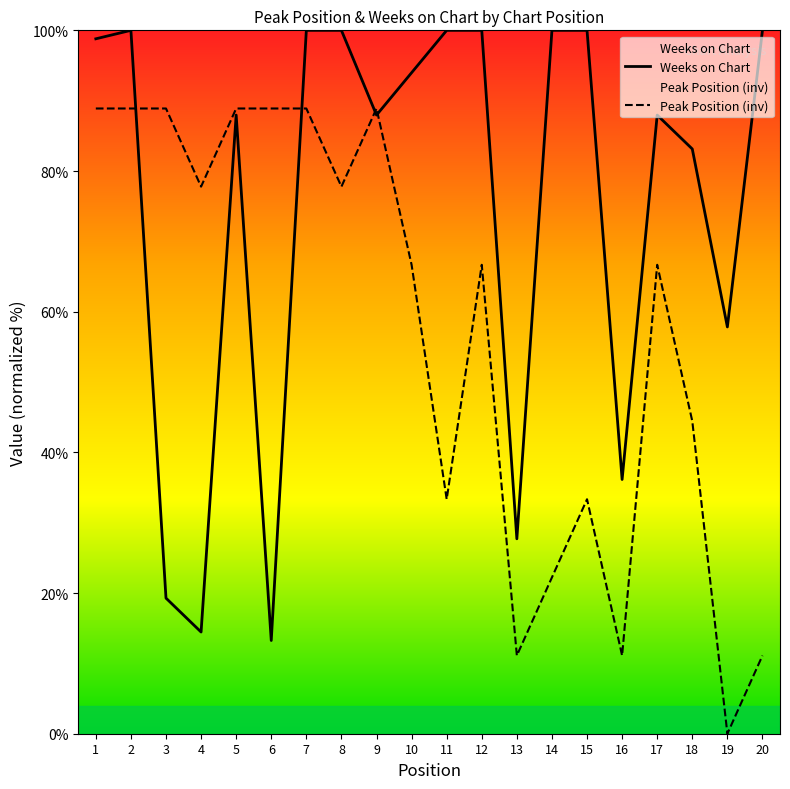

Which series changed the most between 3 and 10?

Weeks on Chart